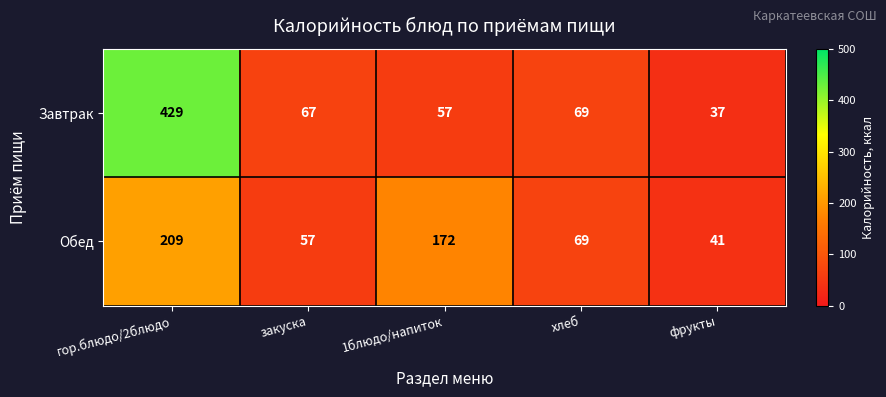

What is the greatest value displayed?

429